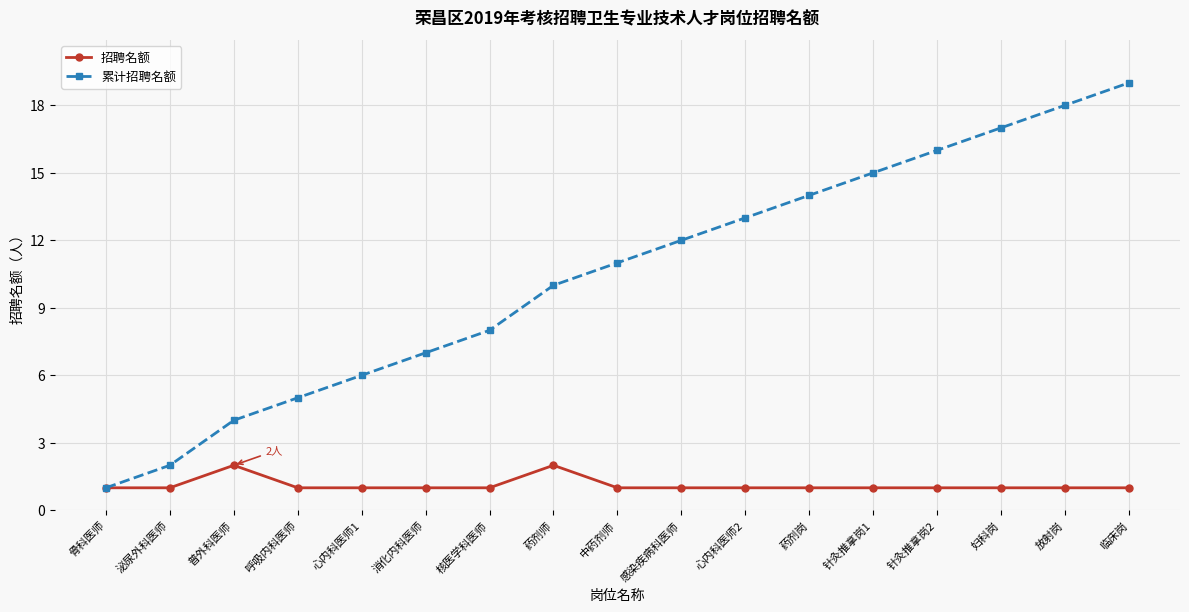

What is the spread (max minus min) of values at 放射岗?

17